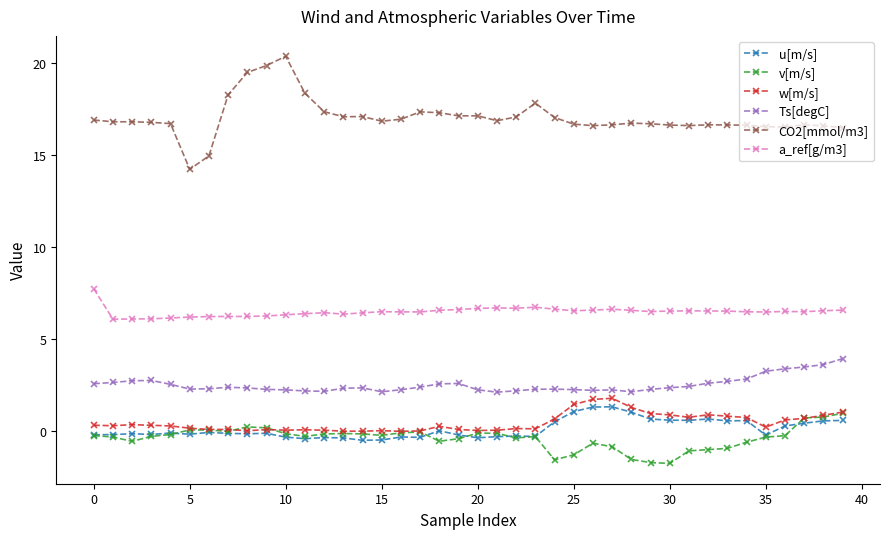

True or false: CO2[mmol/m3] and w[m/s] intersect in this chart.

False